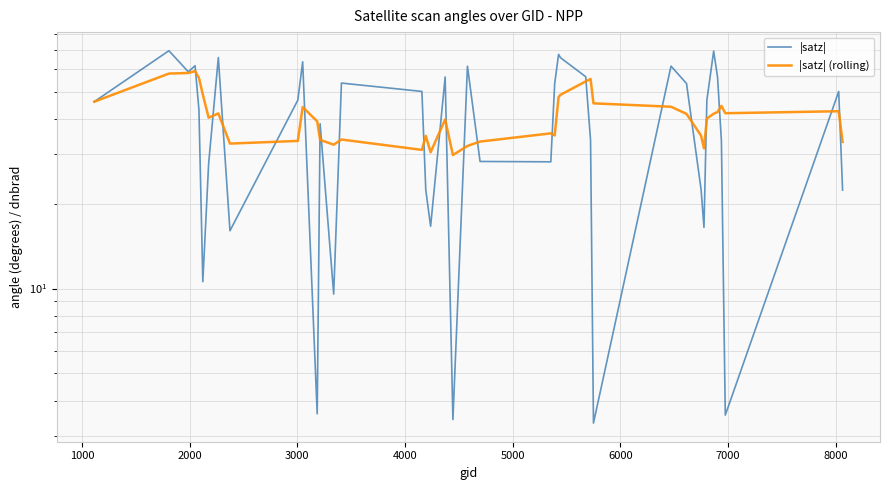

What is the average value of the |satz| (rolling) series?

41.2